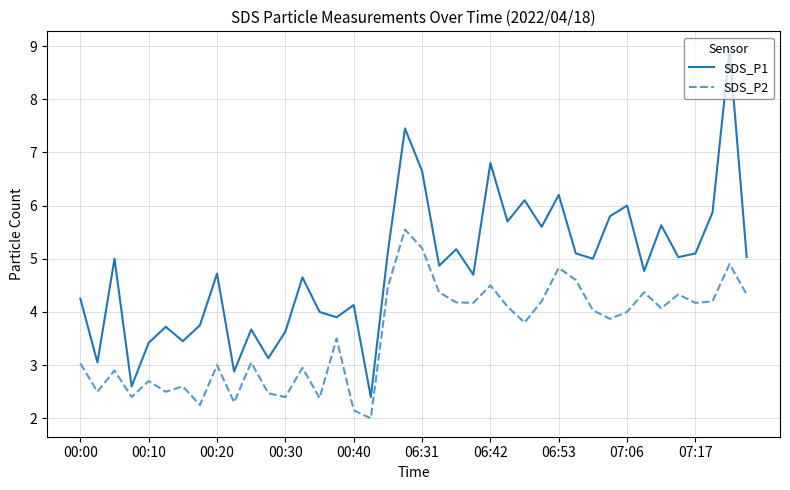

True or false: SDS_P1 and SDS_P2 cross at least once.

False